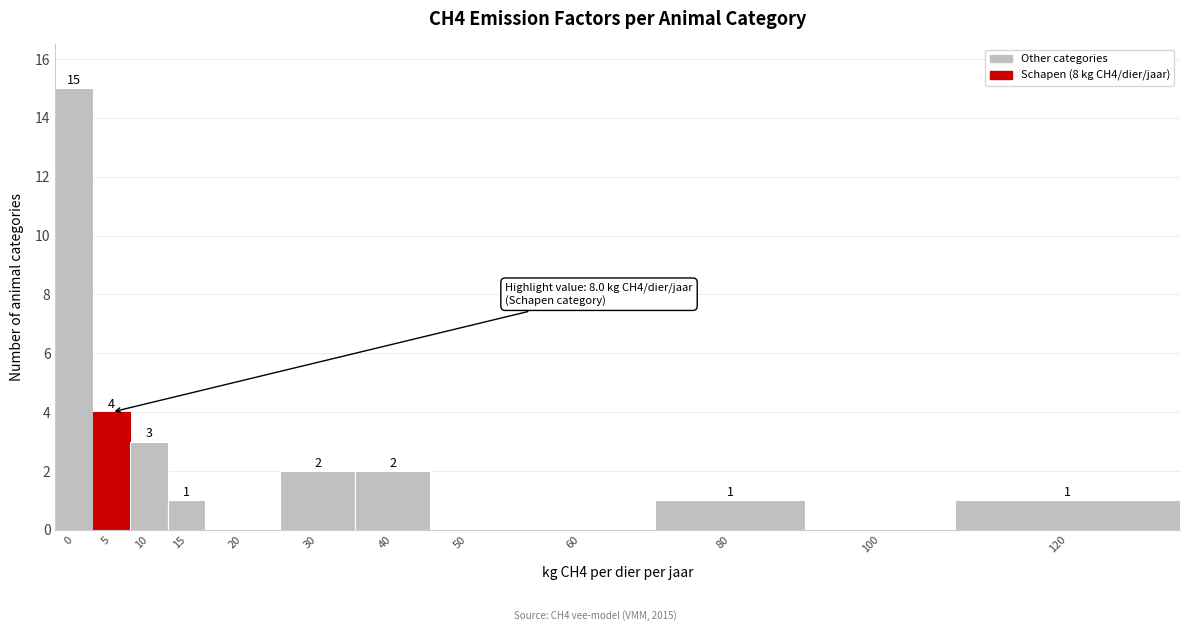

Reading left to right, extract all data points from this chart.

0=15	5=4	10=3	15=1	20=0	30=2	40=2	50=0	60=0	80=1	100=0	120=1